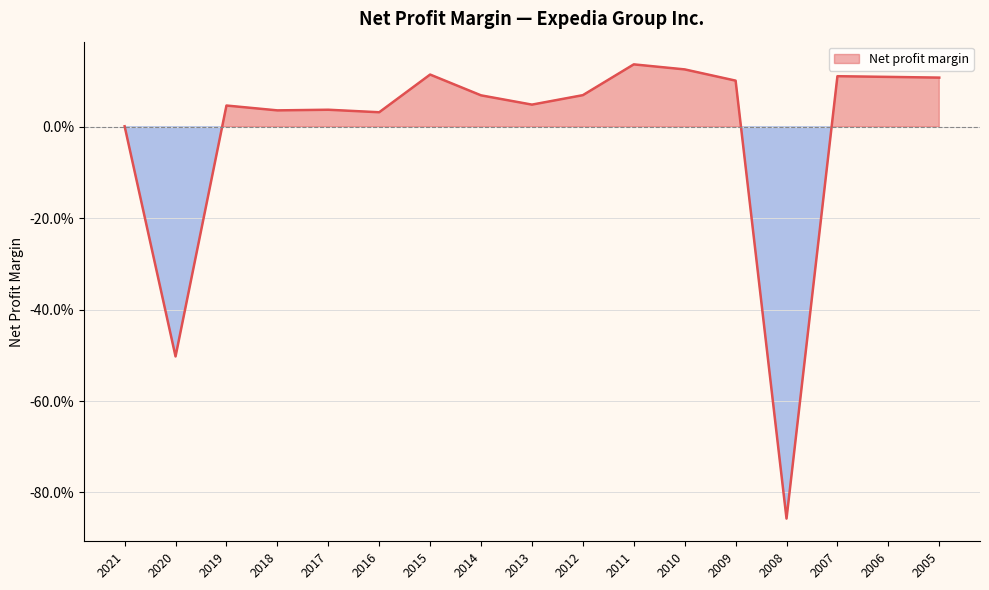

What is the difference between the second highest and minimum values?

1.0